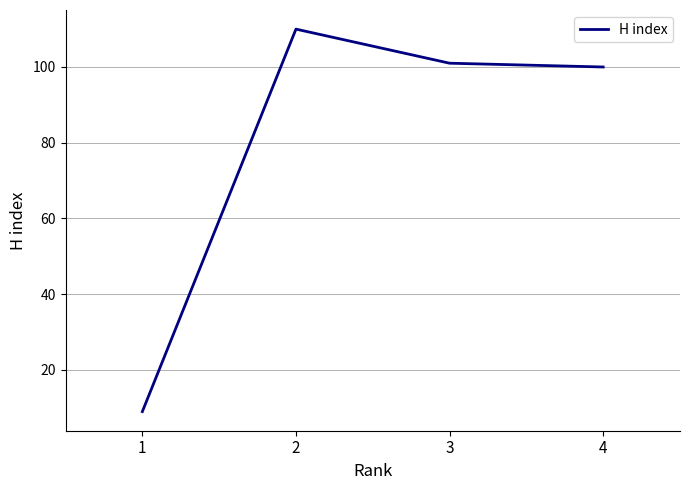

What is the change in value from 1 to 2?

+101